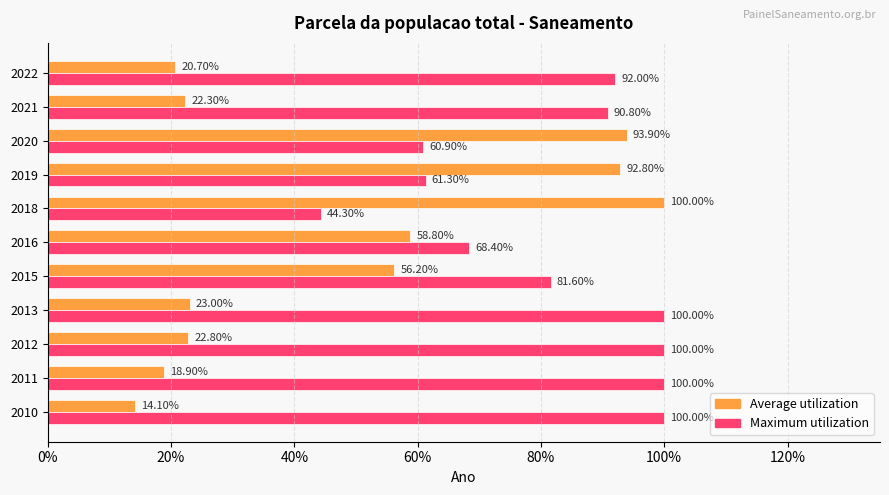

What are all the series names shown in the legend?

Average utilization, Maximum utilization